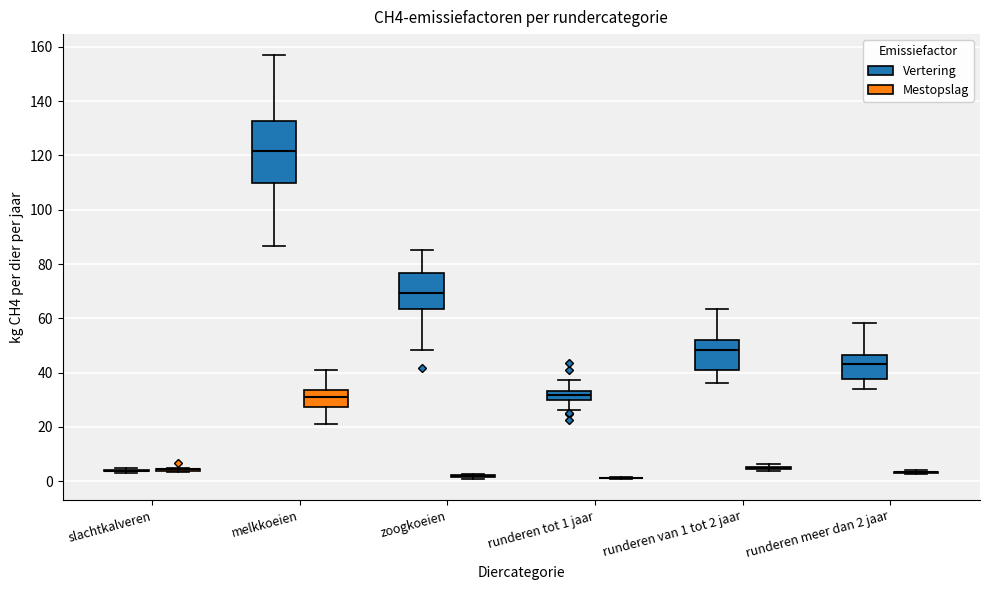

Comparing the boxes themselves (not the whiskers), which one is the tallest?

melkkoeien (Vertering)